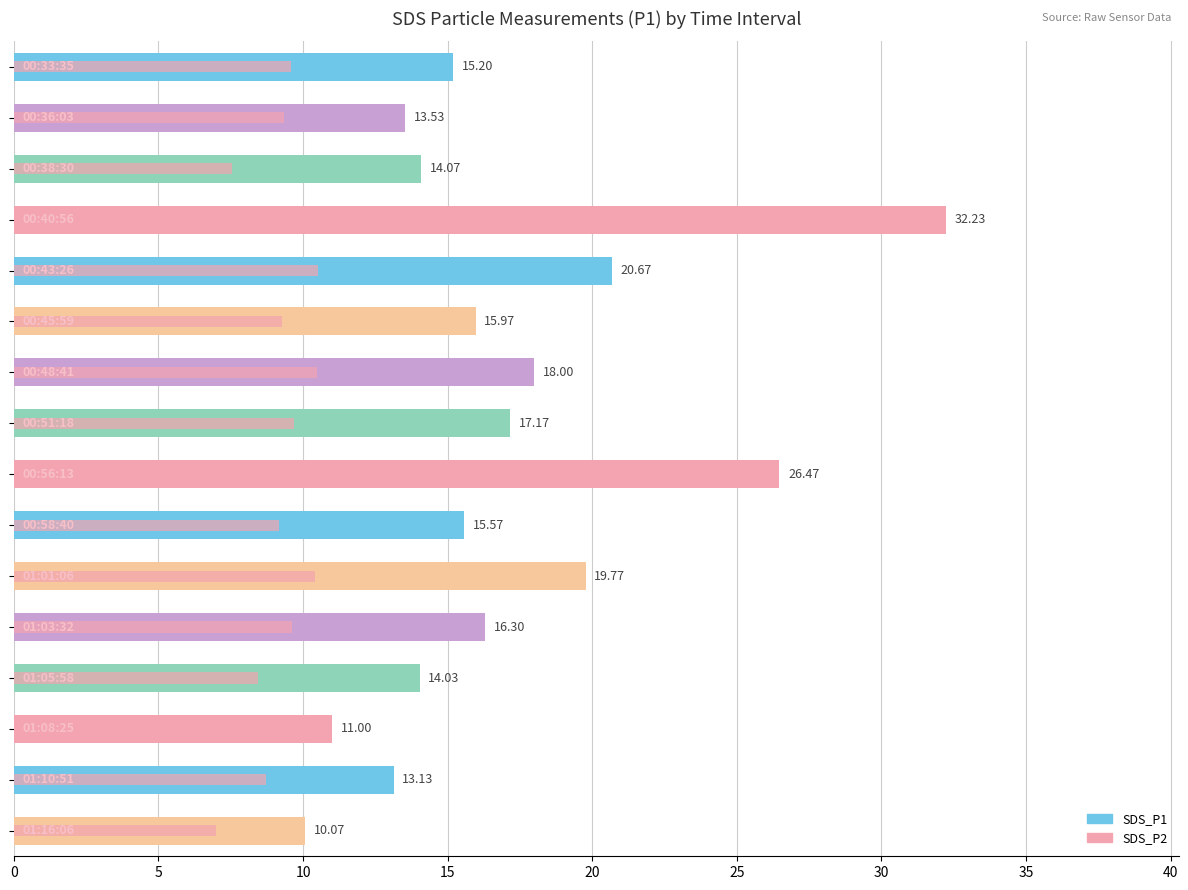

Which series has the widest spread of values?

SDS_P1